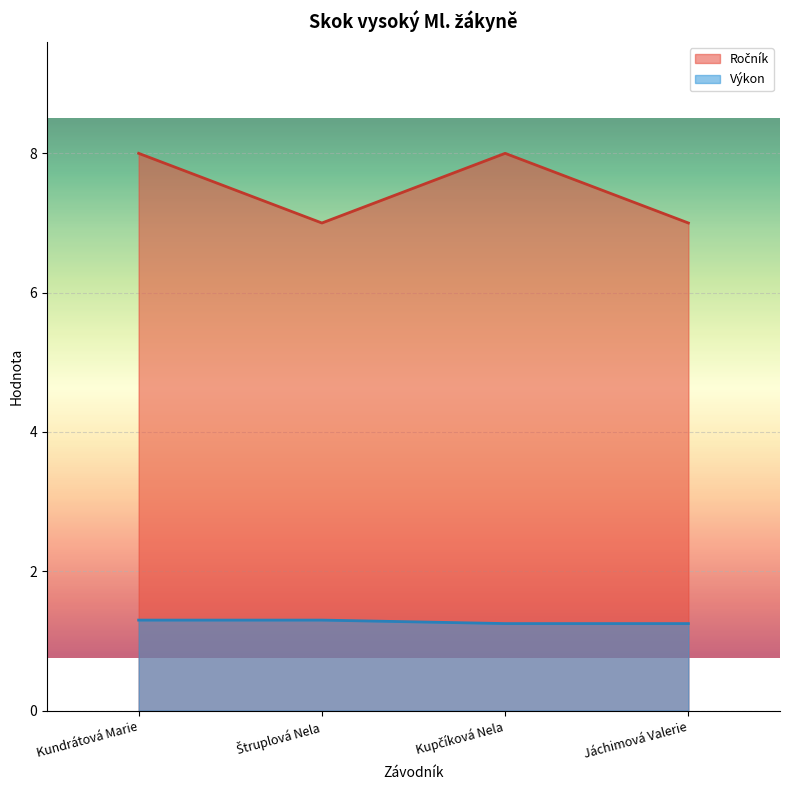

What is the value of the Výkon point at the 1st from the left?

1.3